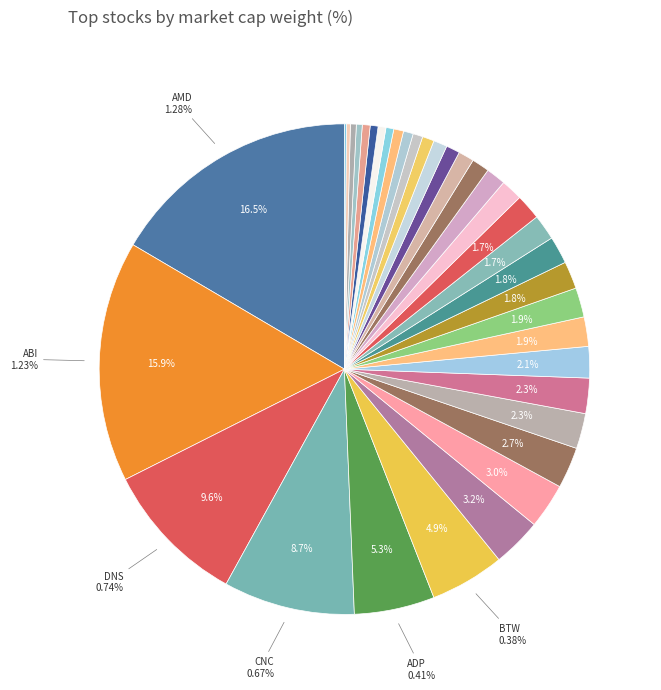

Rank the categories by value from lowest to highest.

D26, DGT, DTN, DTV, BTG, CEC, CFC, DAS, ASD, BWA, DNF, DPP, CI5, CT3, DDM, DNL, BMJ, CAD, BVN, DTC, ACE, DAP, BTC, CZC, DVC, DBM, DLC, DDN, BHP, DLD, BTW, ADP, CNC, DNS, ABI, AMD